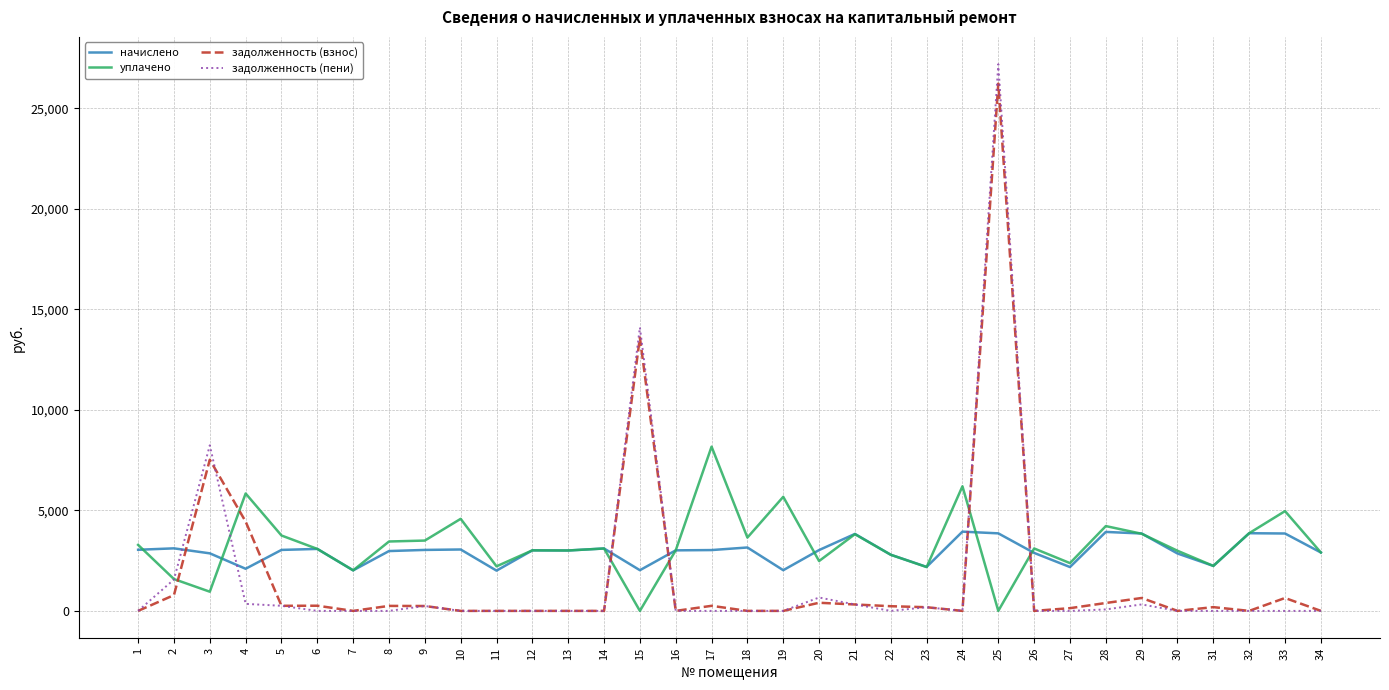

What is the difference between the highest and lowest values at 8?

3452.6